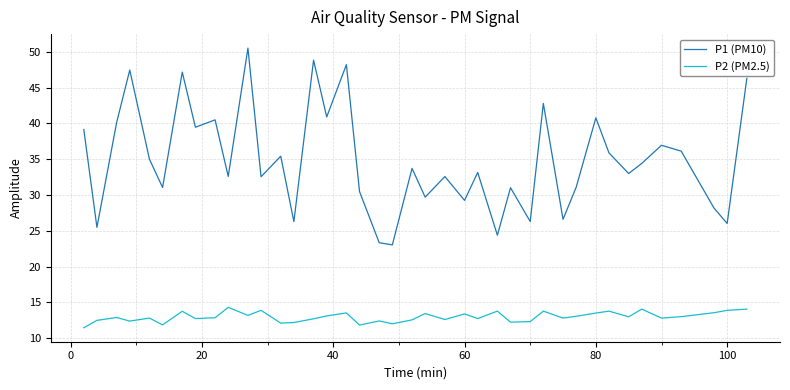

True or false: P1 (PM10) and P2 (PM2.5) intersect in this chart.

False